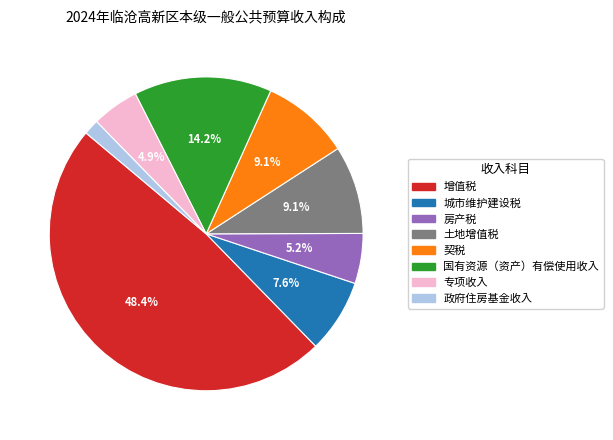

Count the number of slices in the pie.

8